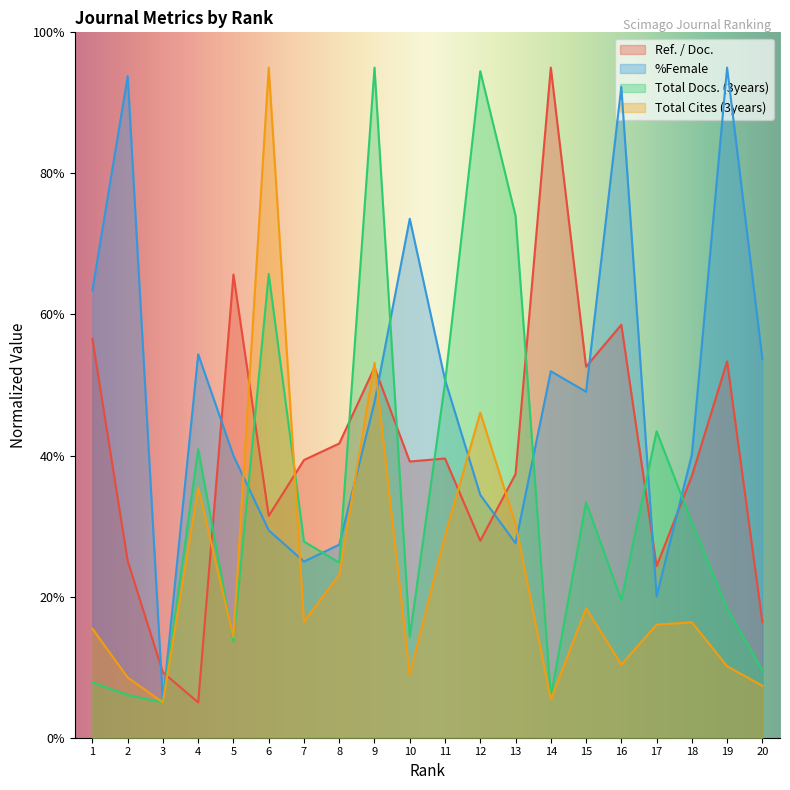

Where is the first local minimum for Total Cites (3years)?

3